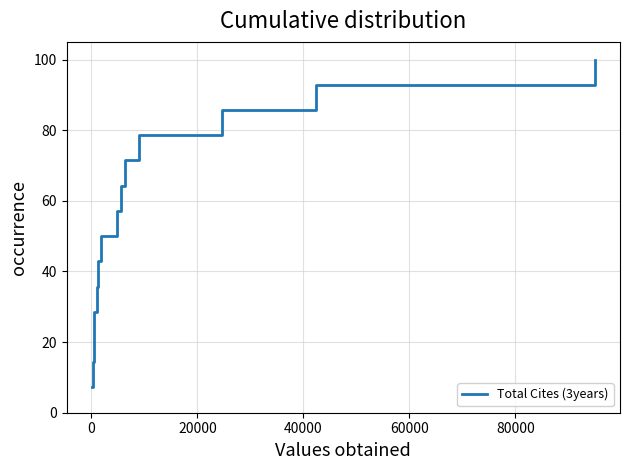

What is the difference between the maximum and minimum values?

92.9